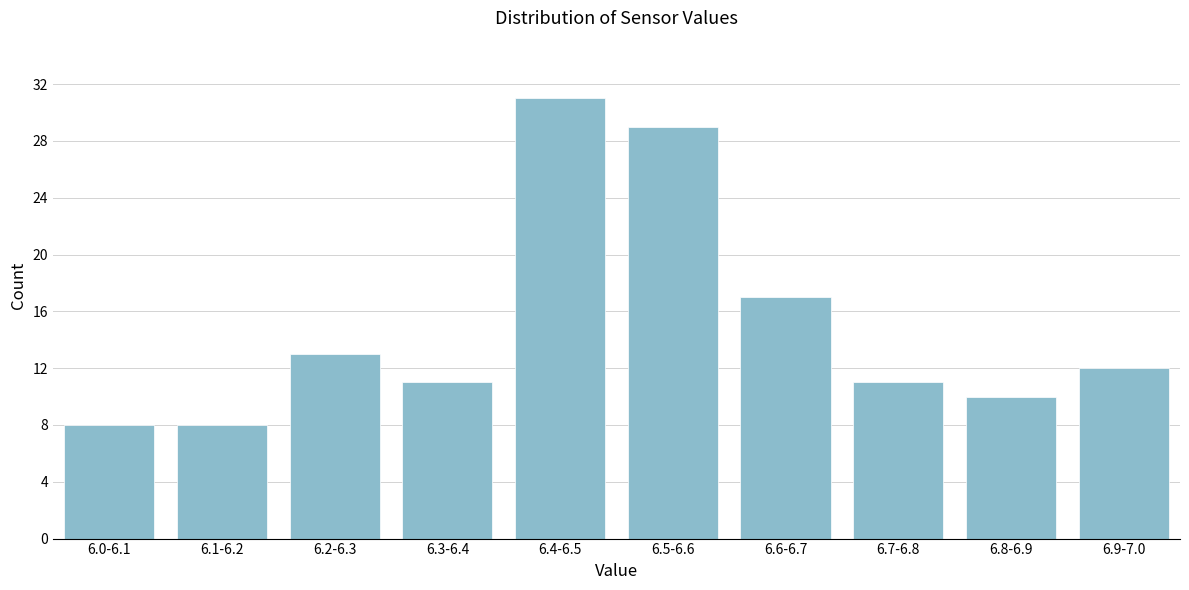

Reading left to right, what are all the values shown in this chart?

6.0-6.1=8	6.1-6.2=8	6.2-6.3=13	6.3-6.4=11	6.4-6.5=31	6.5-6.6=29	6.6-6.7=17	6.7-6.8=11	6.8-6.9=10	6.9-7.0=12